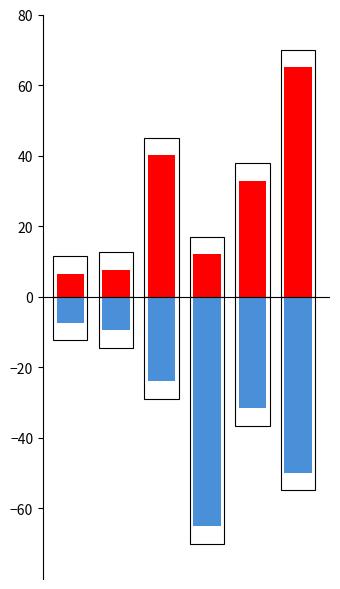

How many distinct data groups are displayed?

2